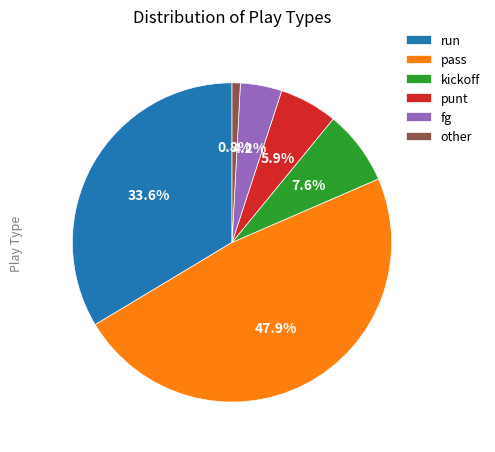

How many segments does this pie chart have?

6